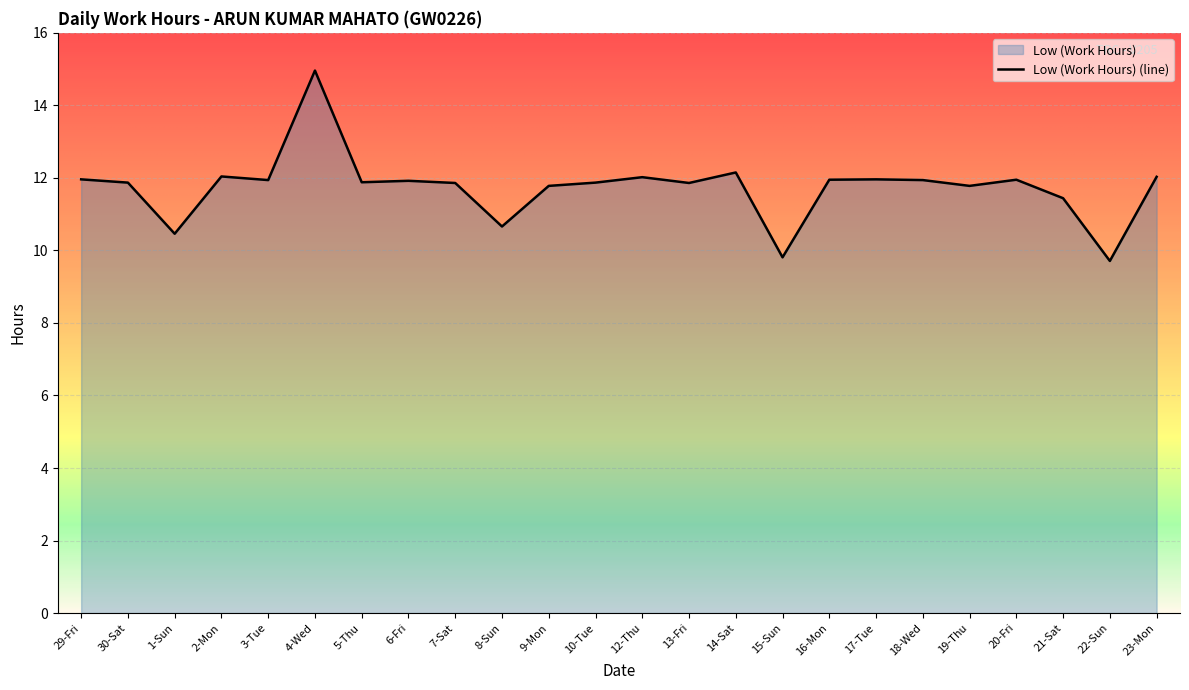

What position from the left is 21-Sat?

22